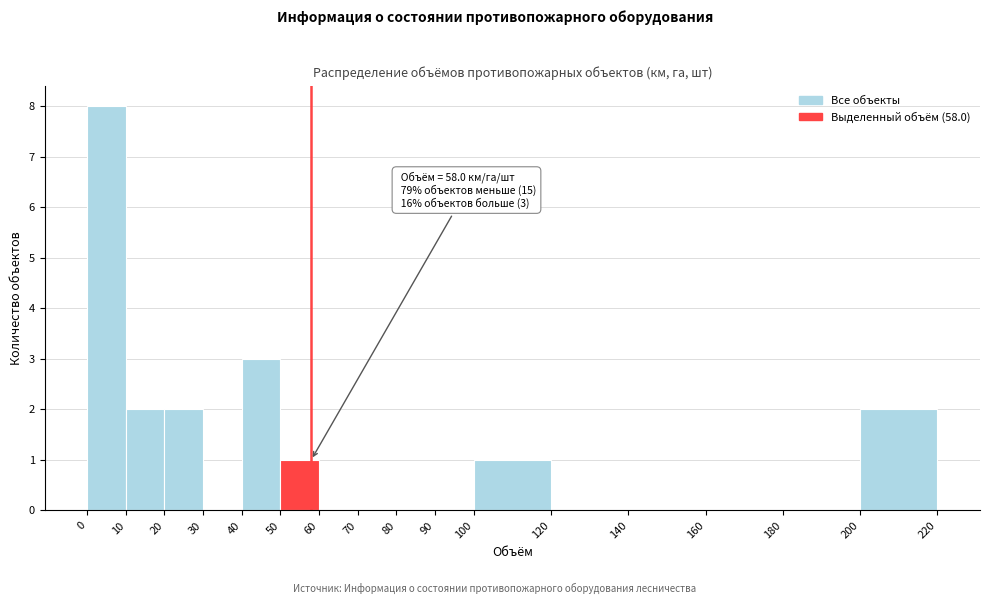

Over which range of the x-axis is the bar tallest?

0 to 10